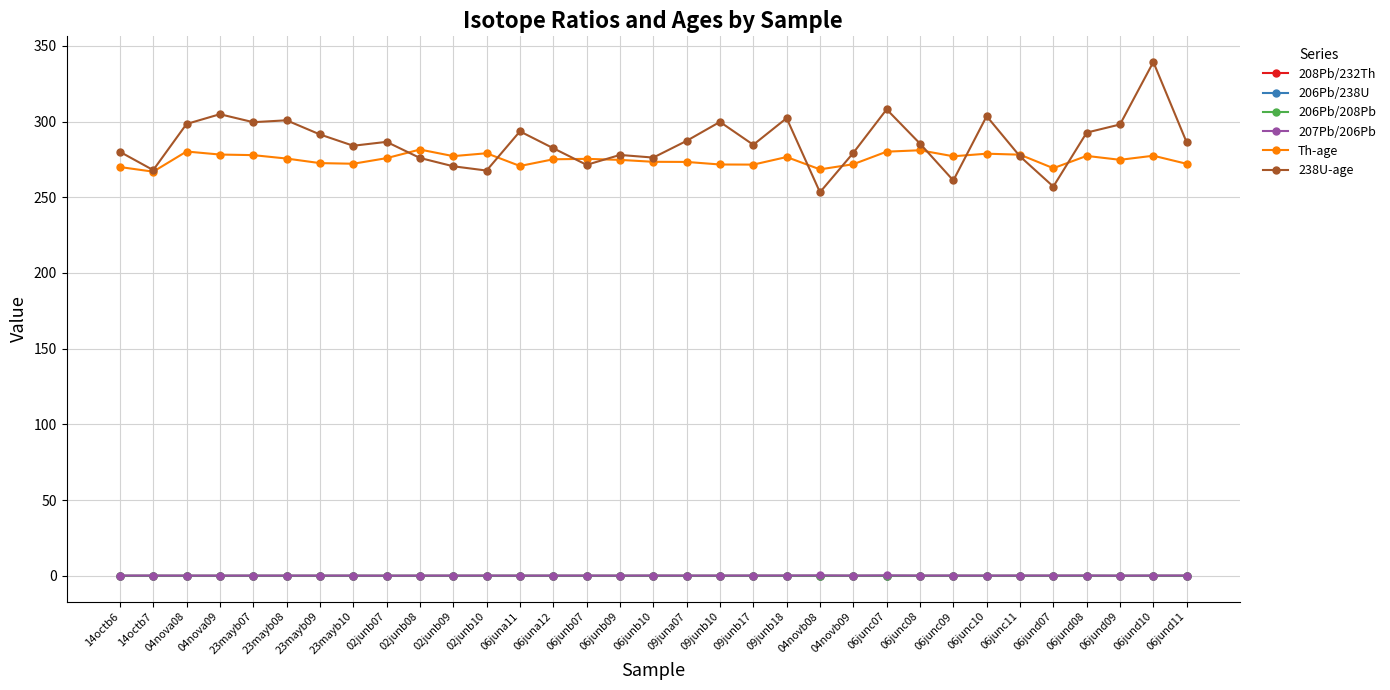

Which series has the largest range (max minus min)?

238U-age